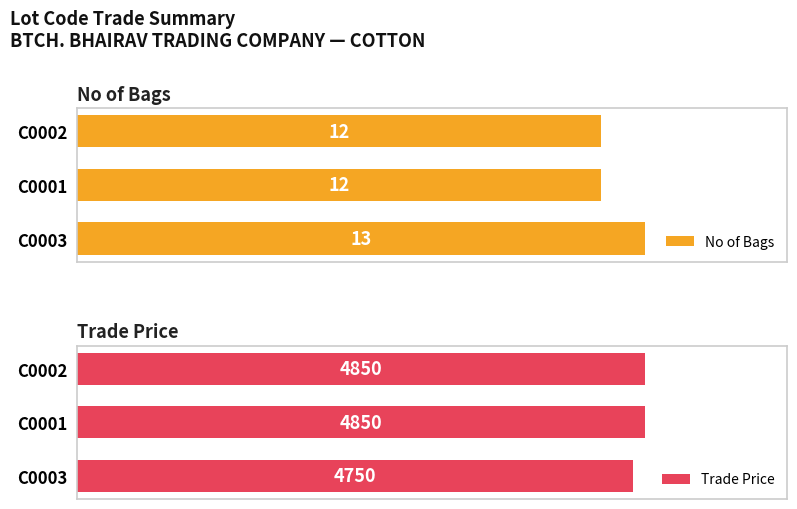

Which category has the lowest value in the Trade Price series?

C0003